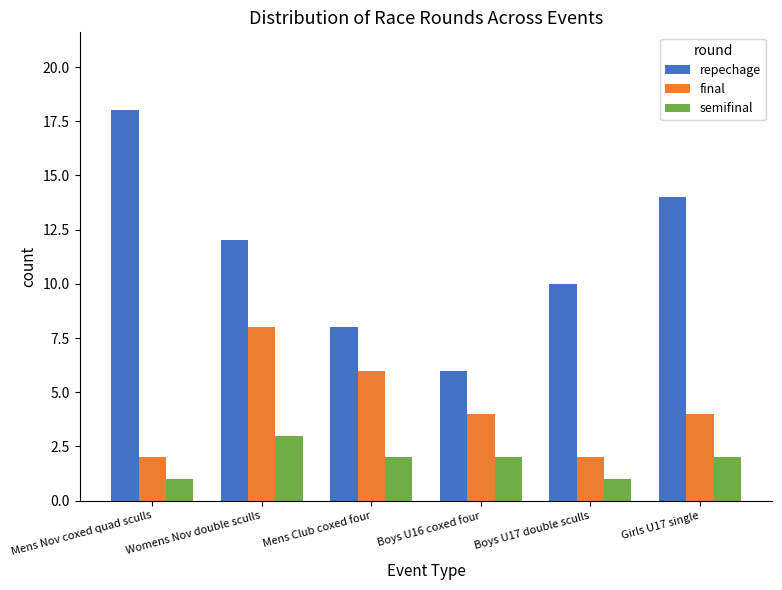

How many groups of bars are there?

6